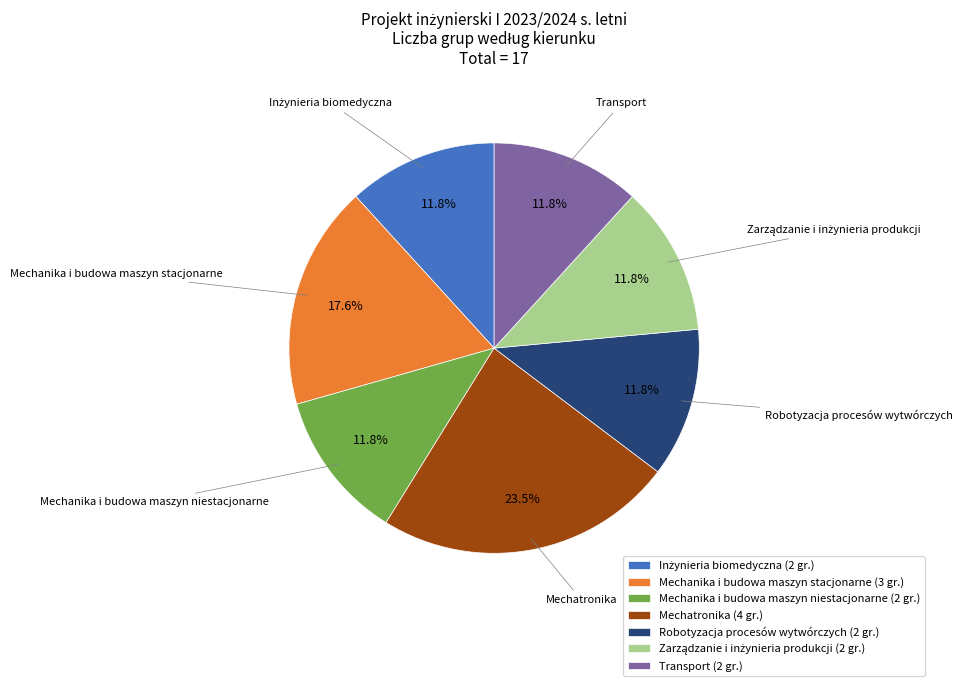

Is there any slice that represents more than half of the pie?

No